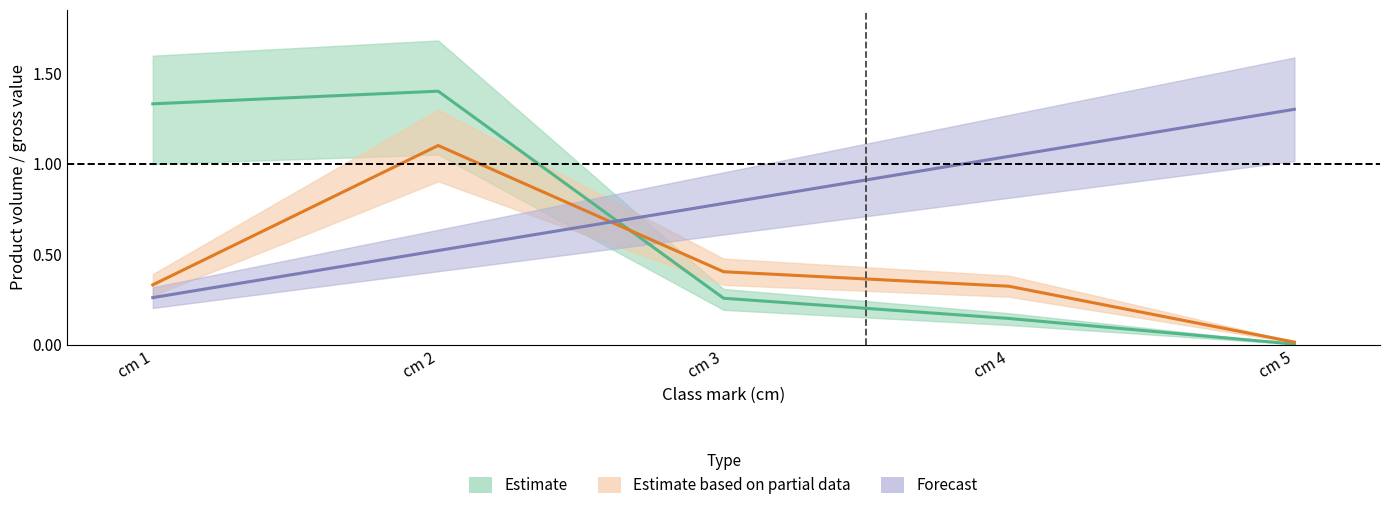

Reading left to right, list all the values displayed in this chart.

cm: 0.3	0.5	0.8	1.0	1.3
produit_nbre: 1.3	1.4	0.3	0.1	0.0
produit_vtgr: 0.3	1.1	0.4	0.3	0.0